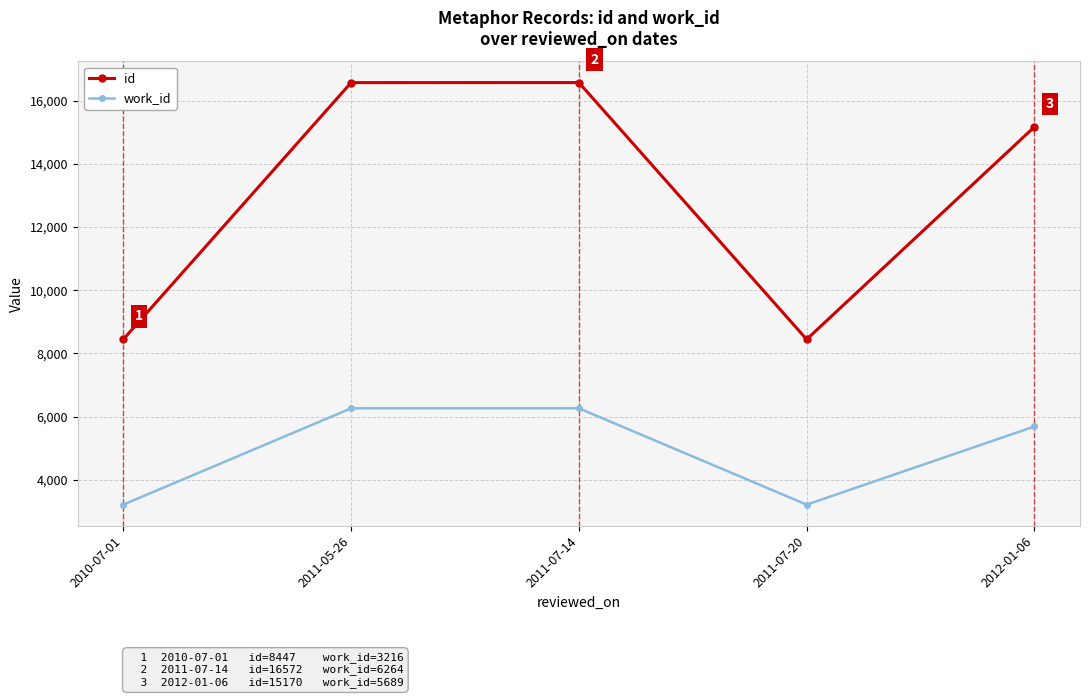

Which series has the largest range (max minus min)?

id